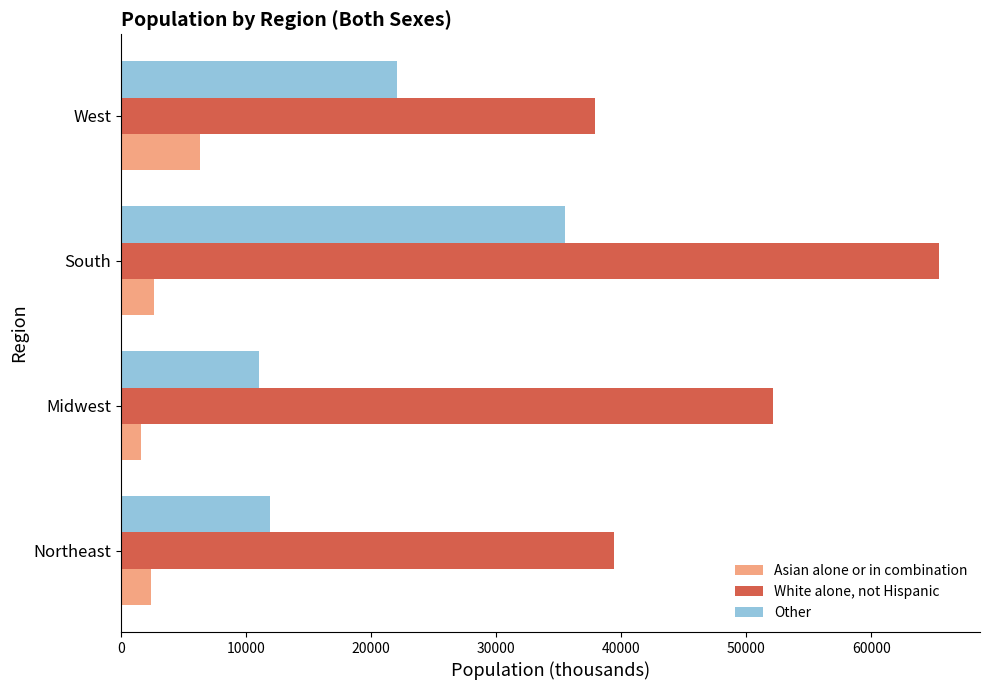

Which series has the largest total across all categories?

White alone, not Hispanic